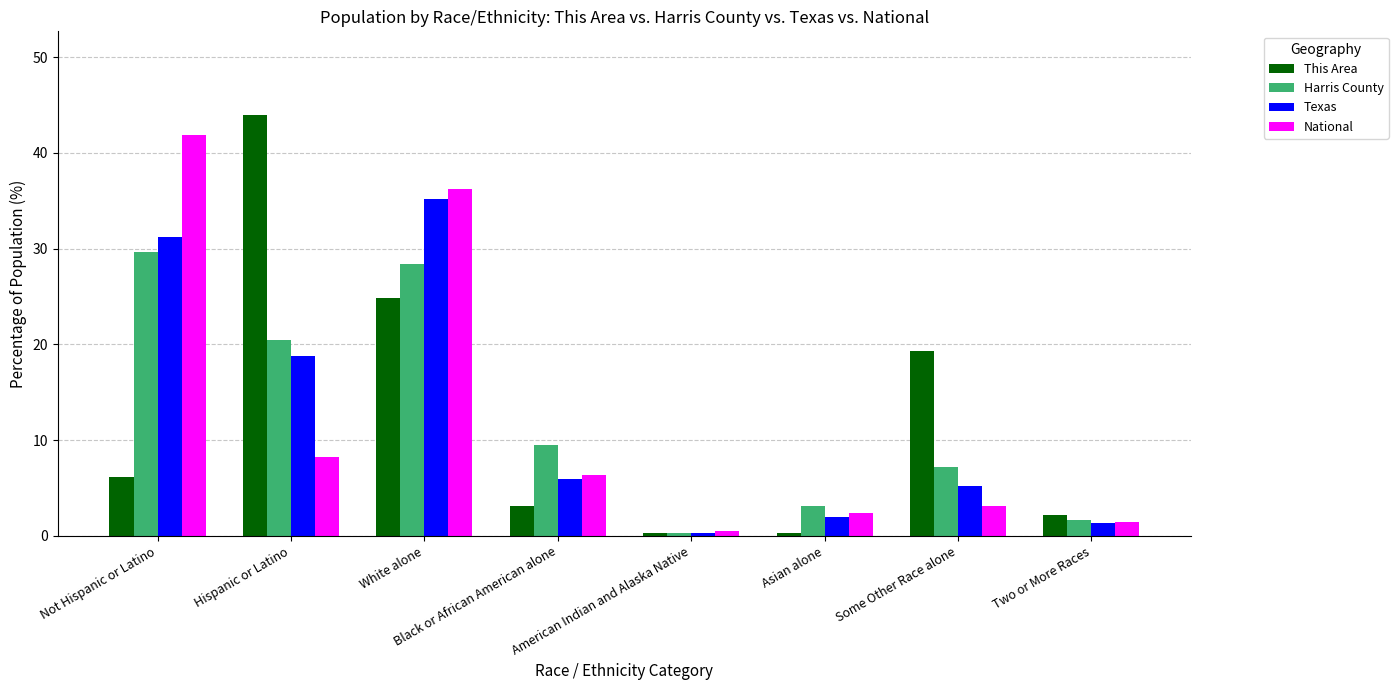

How many series are shown in this chart?

4